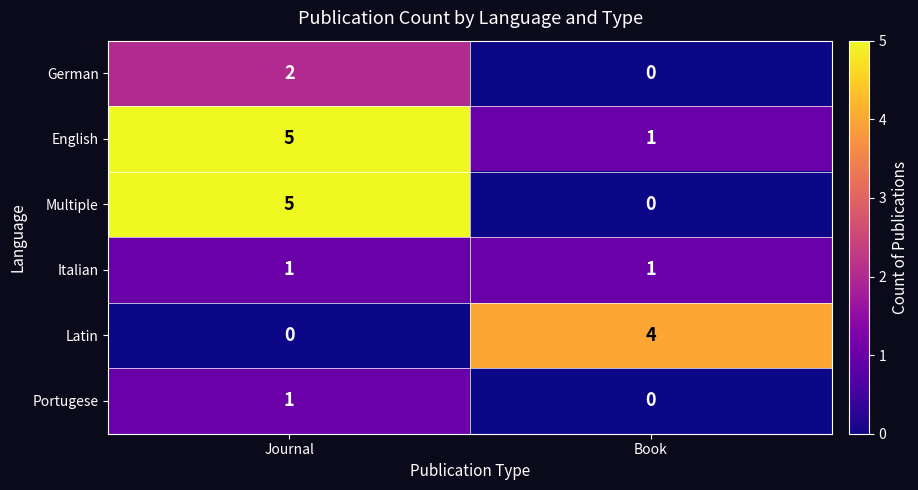

At which label is Multiple closest to 2?

Book